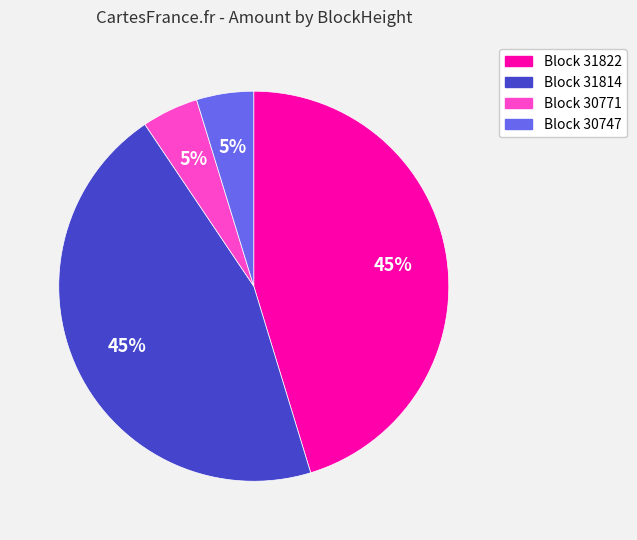

True or false: Block 31822 accounts for 34% of the total.

False